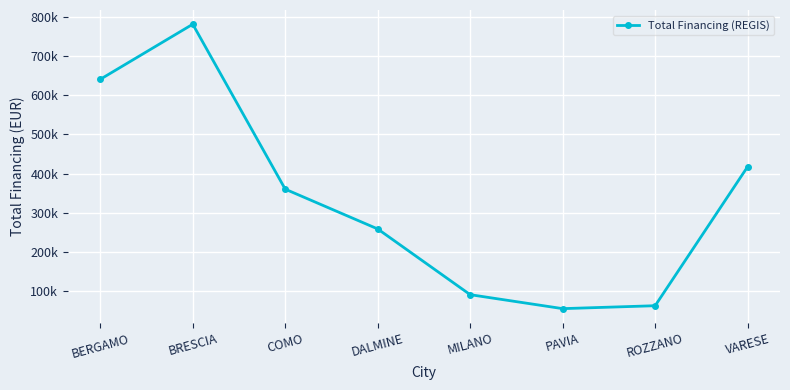

Which category has the highest value across all series?

BRESCIA